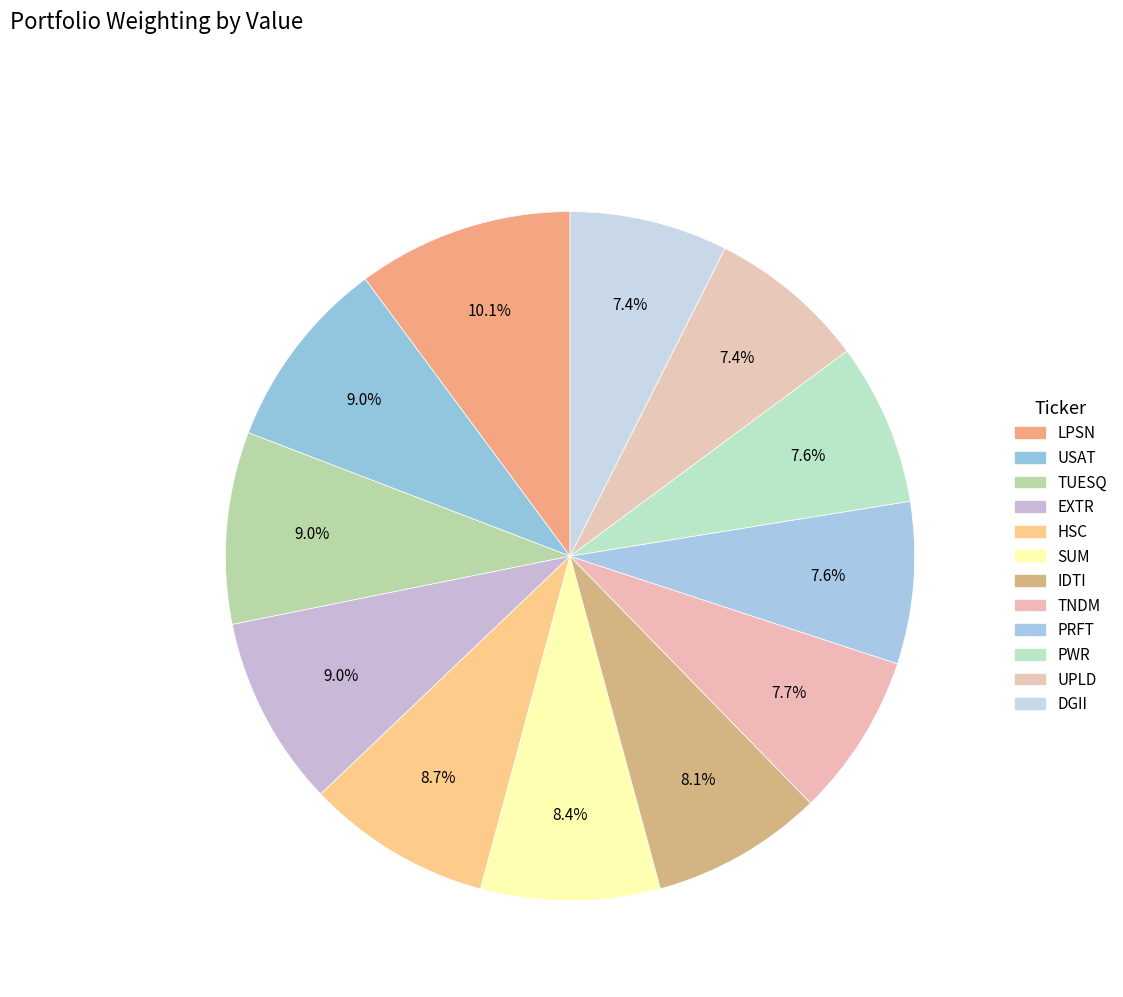

Count the number of slices in the pie.

12